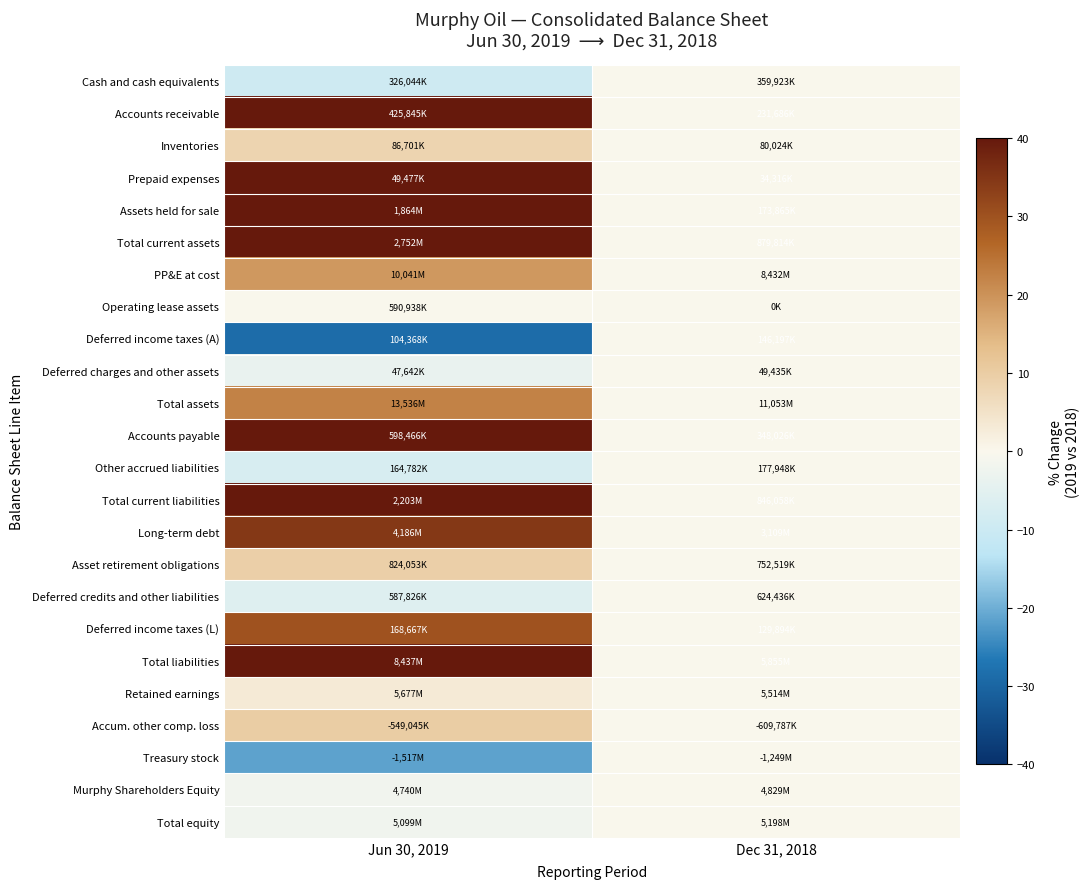

At which category is the sum across all series the highest?

Jun 30, 2019